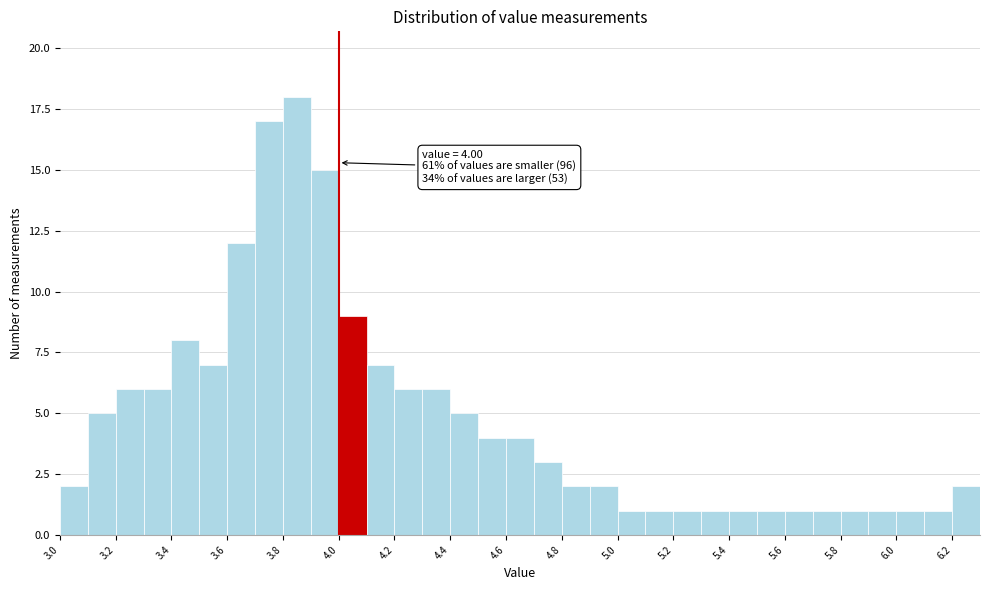

Over which range of the x-axis is the bar tallest?

3.8 to 3.9